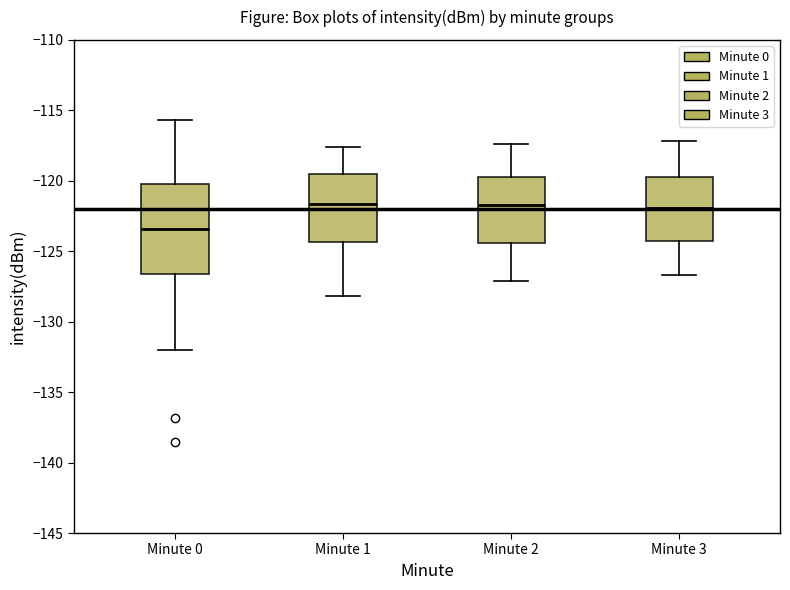

Where does the lower whisker of the box for Minute 2 end on the y-axis? The values are not printed on the chart, so give them approximately, as read against the axis.

-127.0